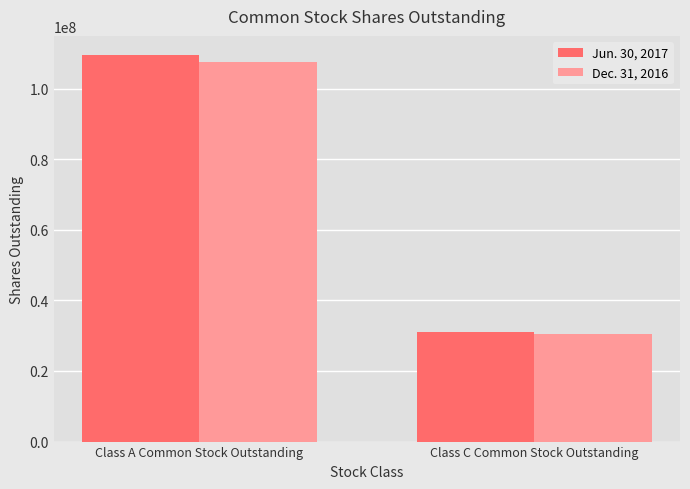

What is the label of the 2nd bar from the right?

Class A Common Stock Outstanding